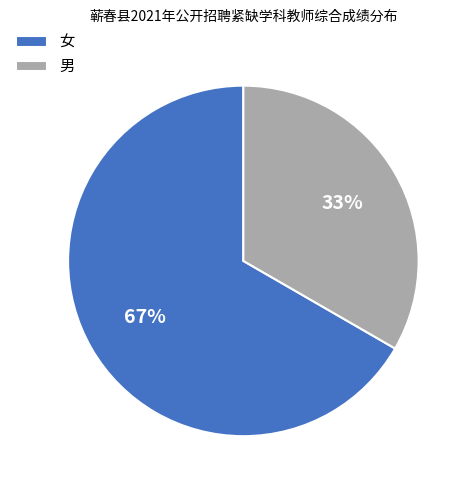

Between 女 and 男, which is larger?

女